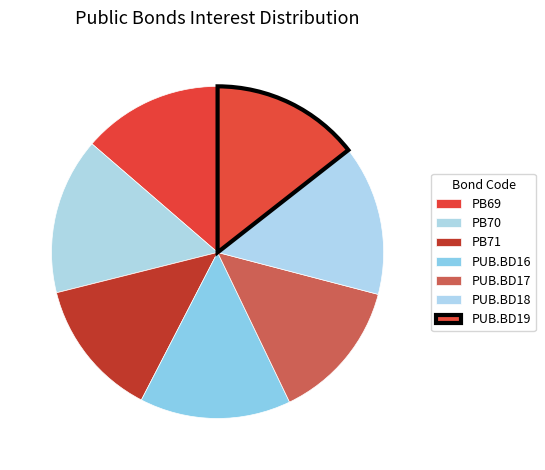

What is the change in value from PUB.BD18 to PUB.BD19?

-0.1